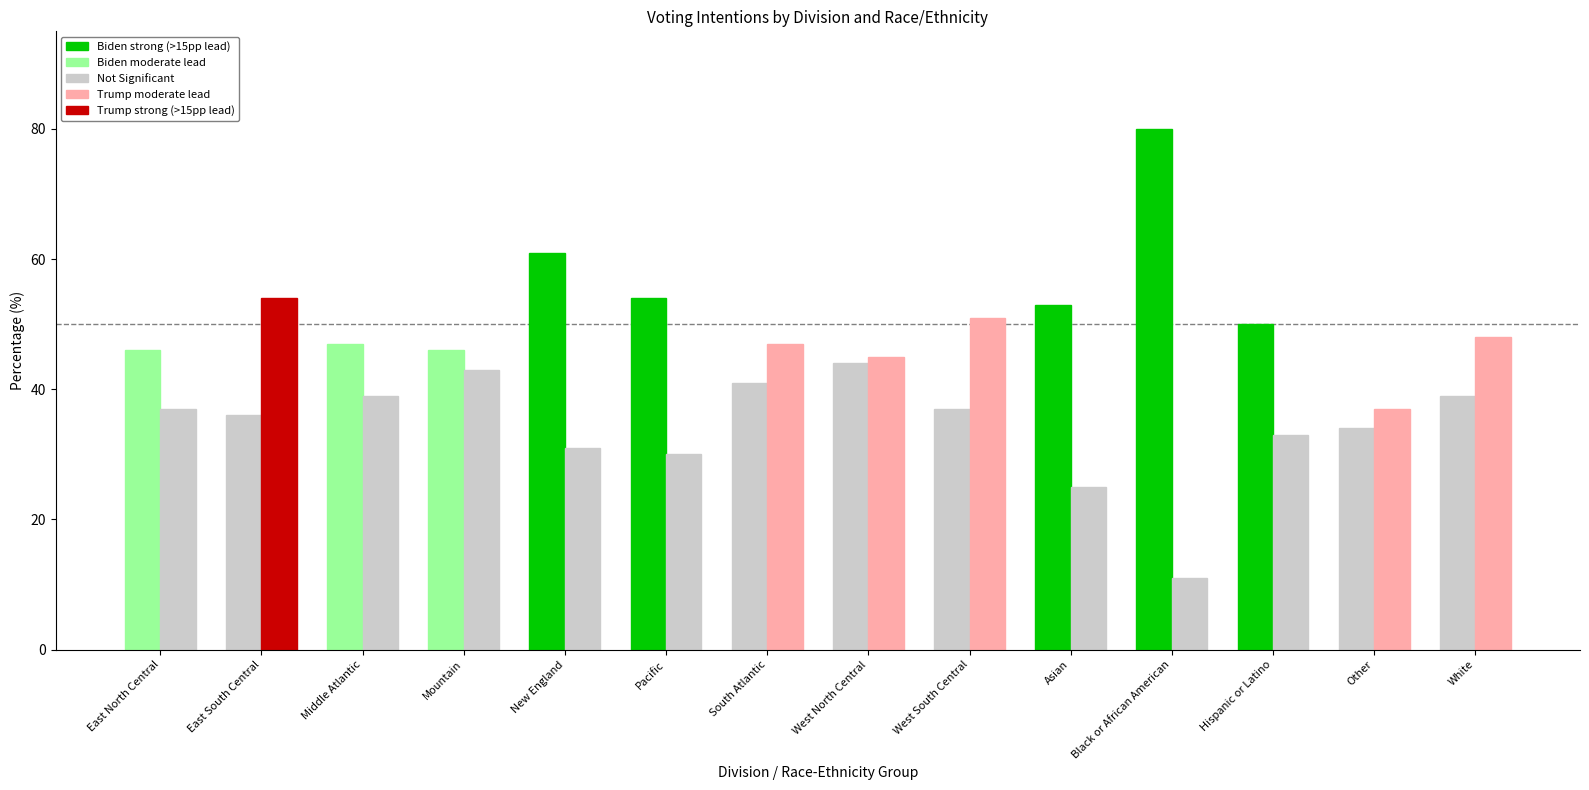

Reading right to left, list all the values displayed in this chart.

Joe Biden (Democrat): 39	34	50	80	53	37	44	41	54	61	46	47	36	46
Donald Trump (Republican): 48	37	33	11	25	51	45	47	30	31	43	39	54	37